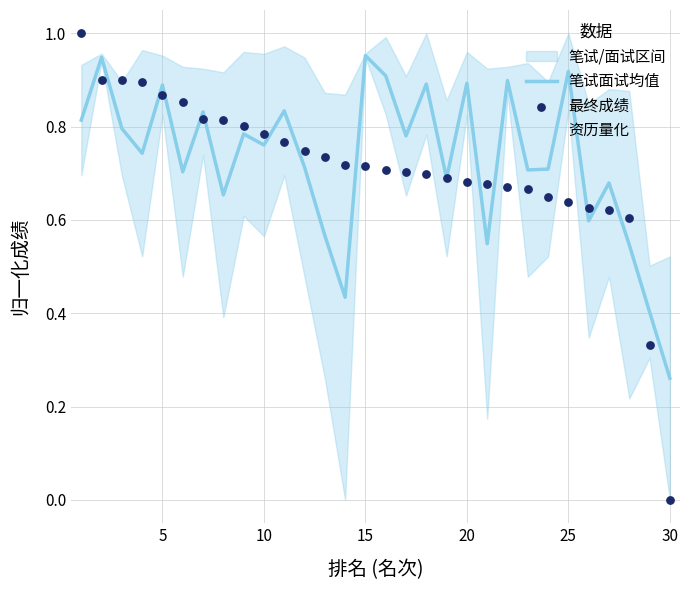

Which series has the largest total across all categories?

笔试面试均值